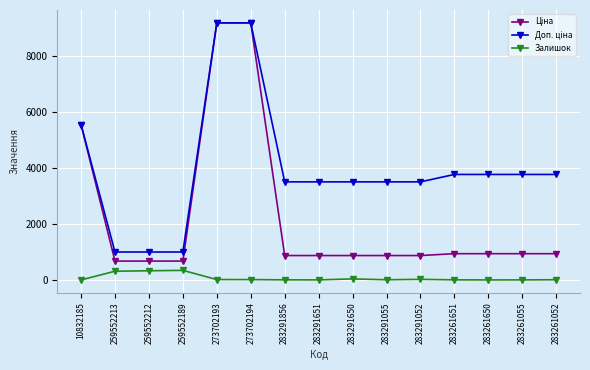

What is the total value across all series at 259552189?

2032.0